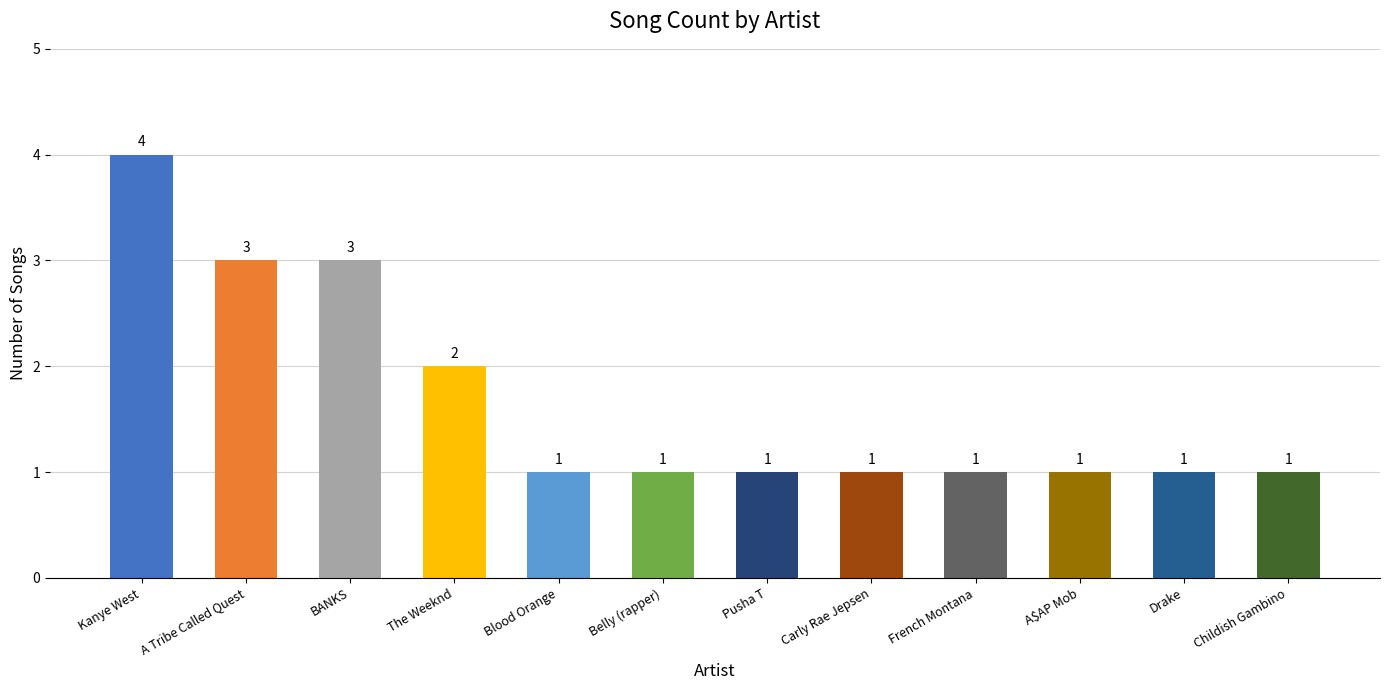

Between Pusha T and BANKS, which is larger?

BANKS